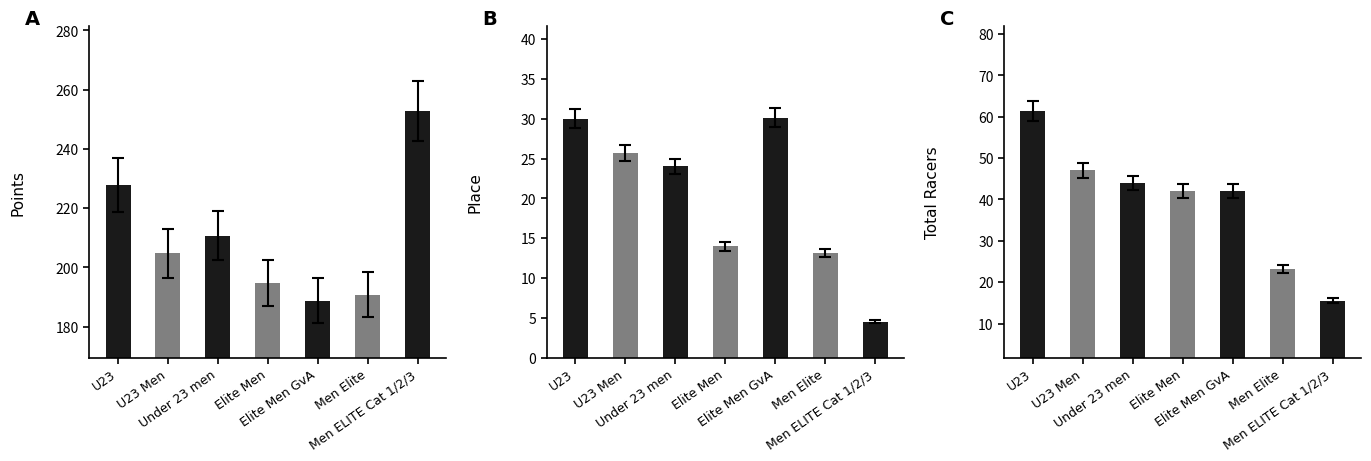

Which label corresponds to the smallest value in the chart?

Men ELITE Cat 1/2/3